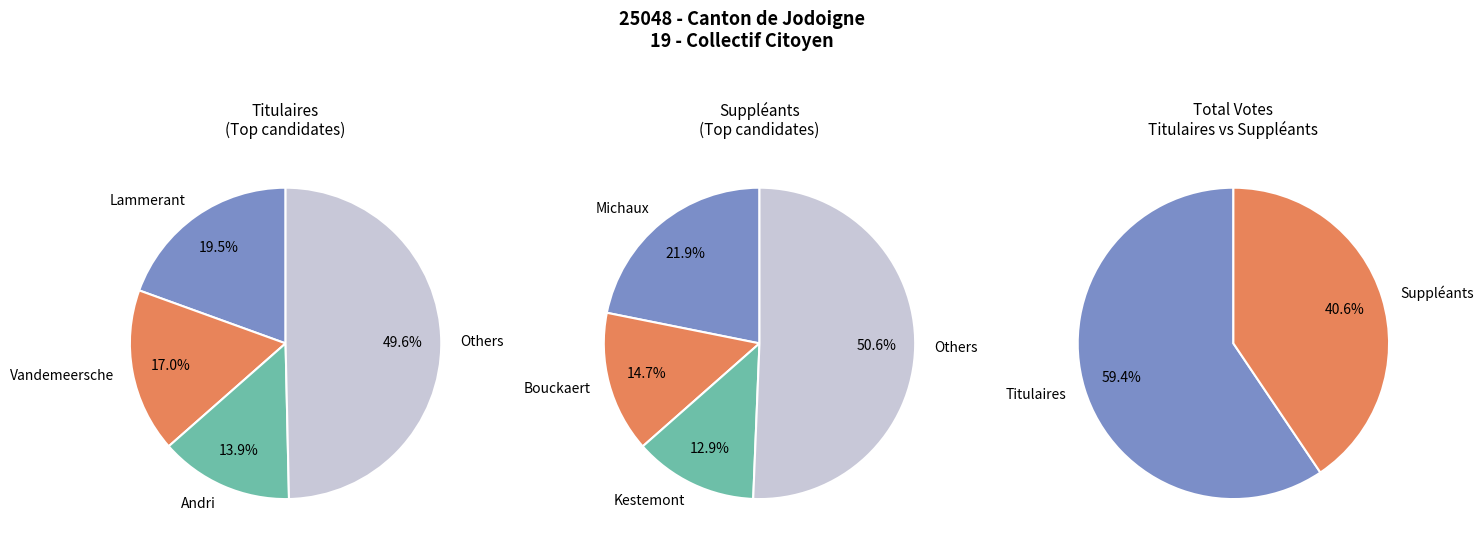

Is 2 the majority of the pie?

No